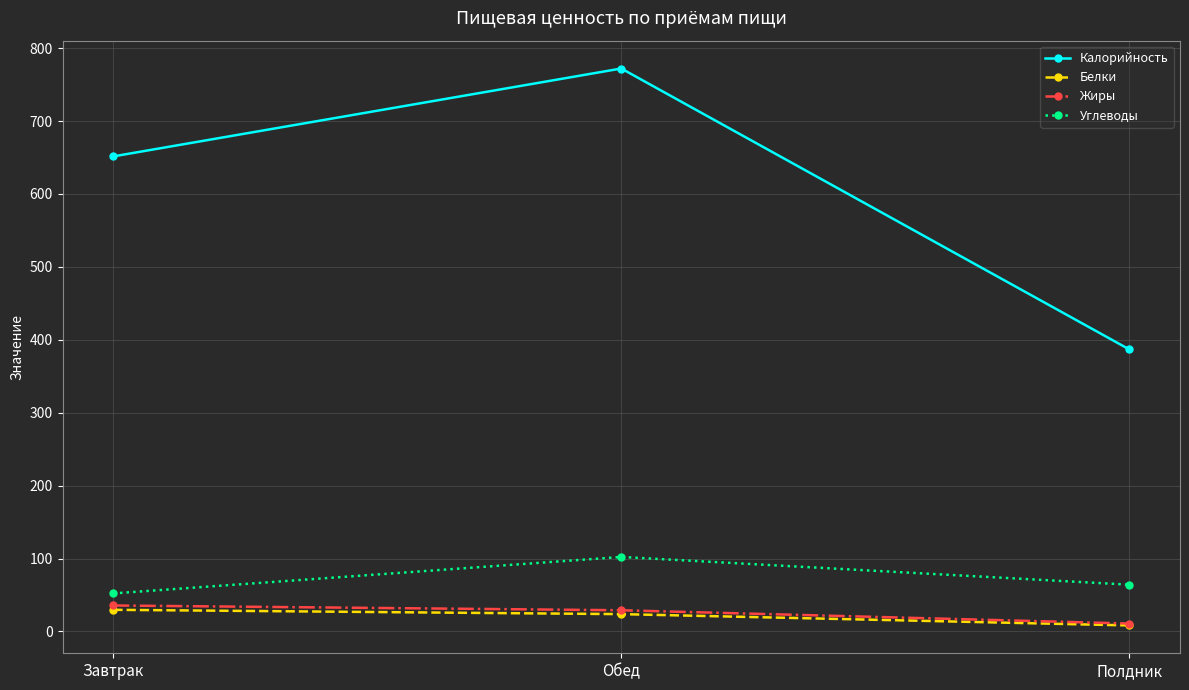

Reading left to right, extract all data points from this chart.

Калорийность: 651.6	772.1	386.9
Белки: 29.6	23.7	8.2
Жиры: 35.6	29.0	10.8
Углеводы: 52.1	102.2	64.1